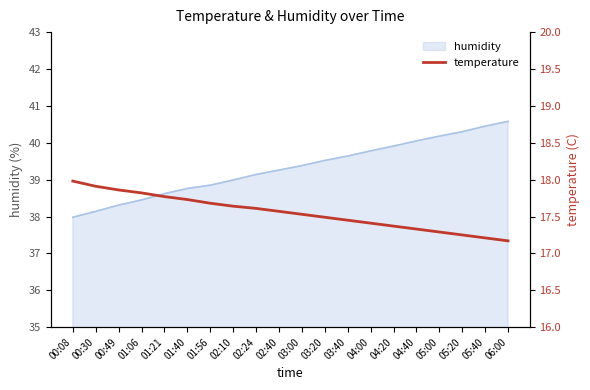

The chart shows a value of 17.9 at 00:30. True or false?

True